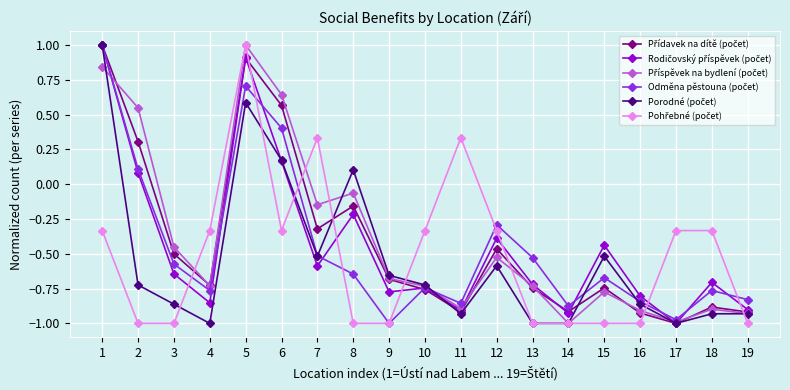

What is the total value across all series at 11?

-4.2